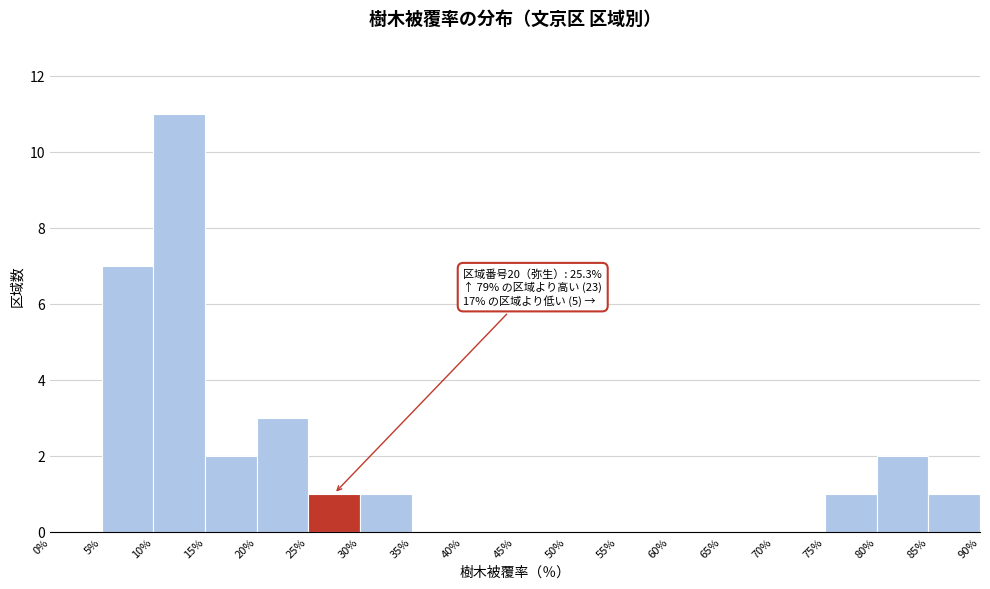

Over which range of the x-axis is the bar tallest?

10% to 15%